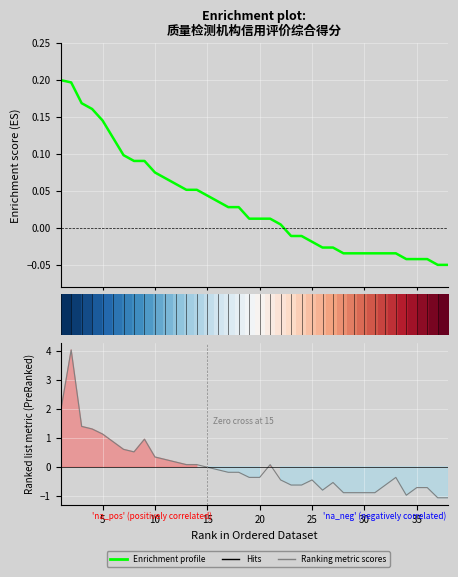

How many distinct data groups are displayed?

3